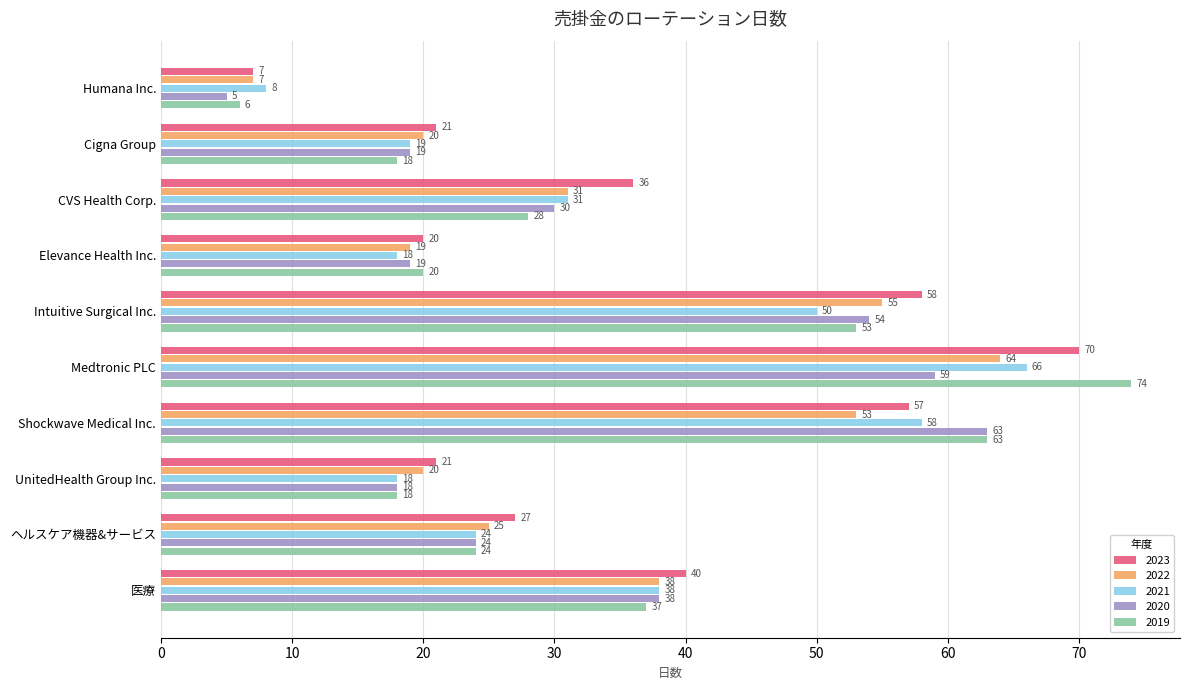

Read the 2021 value at Humana Inc., to the nearest 5.

10